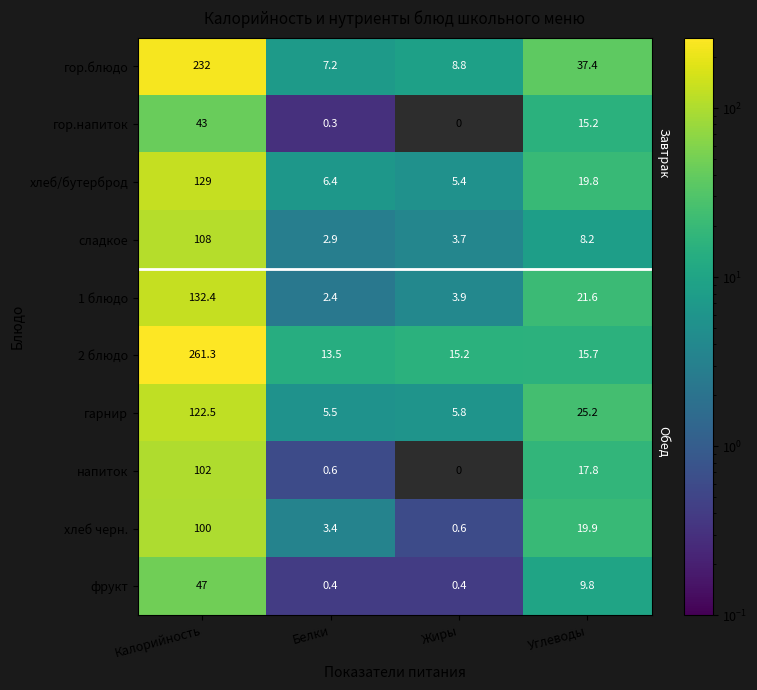

Rank the series by their maximum value, from lowest to highest.

гор.напиток, фрукт, хлеб черн., напиток, сладкое, гарнир, хлеб/бутерброд, 1 блюдо, гор.блюдо, 2 блюдо